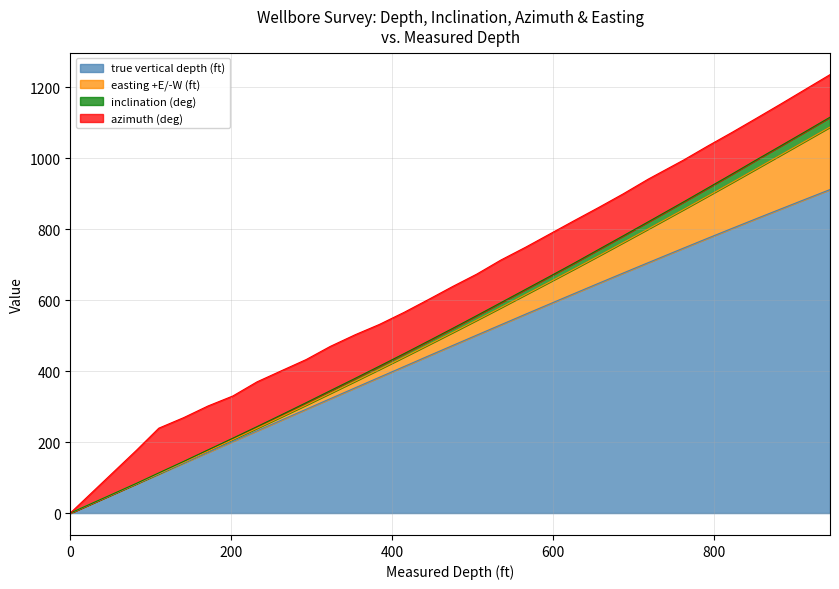

List the labels in order of inclination (deg) value, largest first.

944, 913, 882, 852, 822, 792, 762, 718, 687, 657, 626, 596, 566, 535, 505, 475, 445, 415, 384, 354, 323, 293, 263, 232, 202, 171, 141, 110, 82, 0